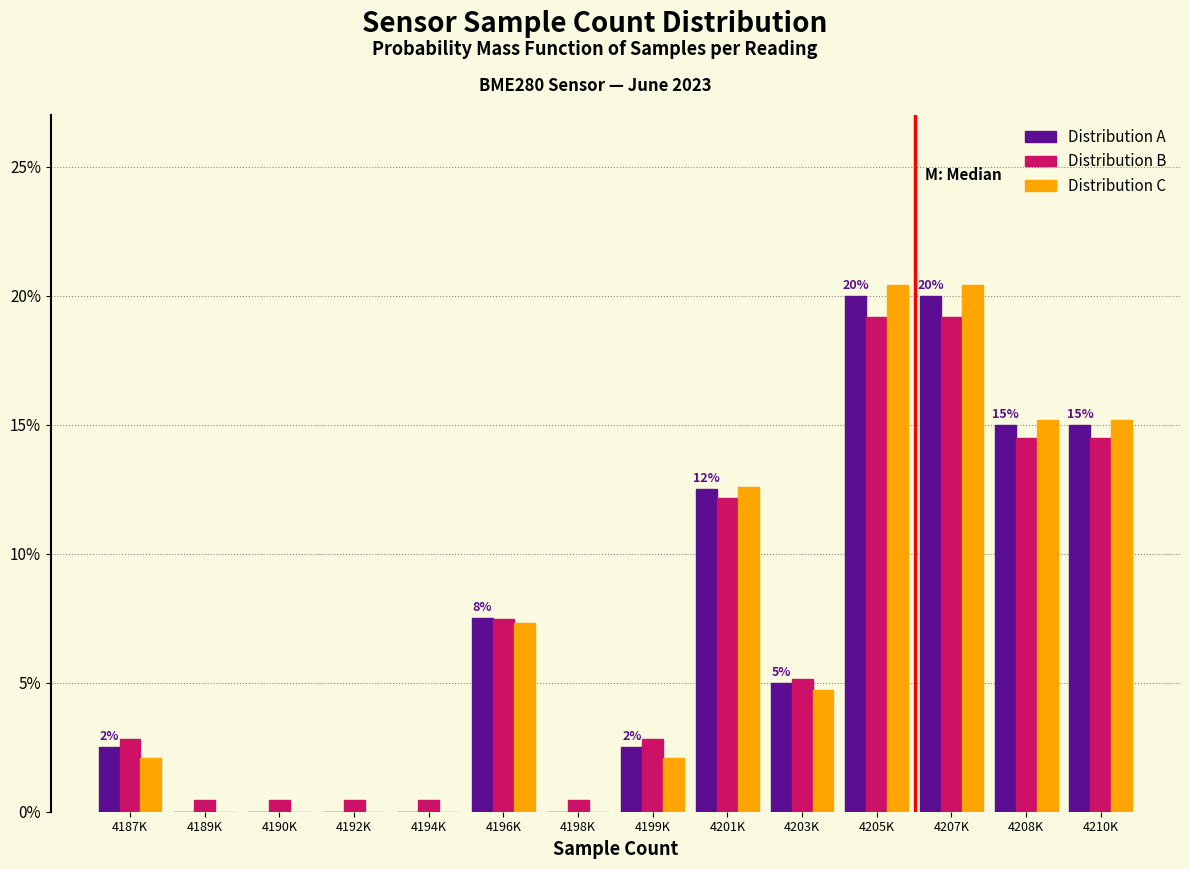

True or false: Distribution A has a value of 11.6 at 4194K.

False